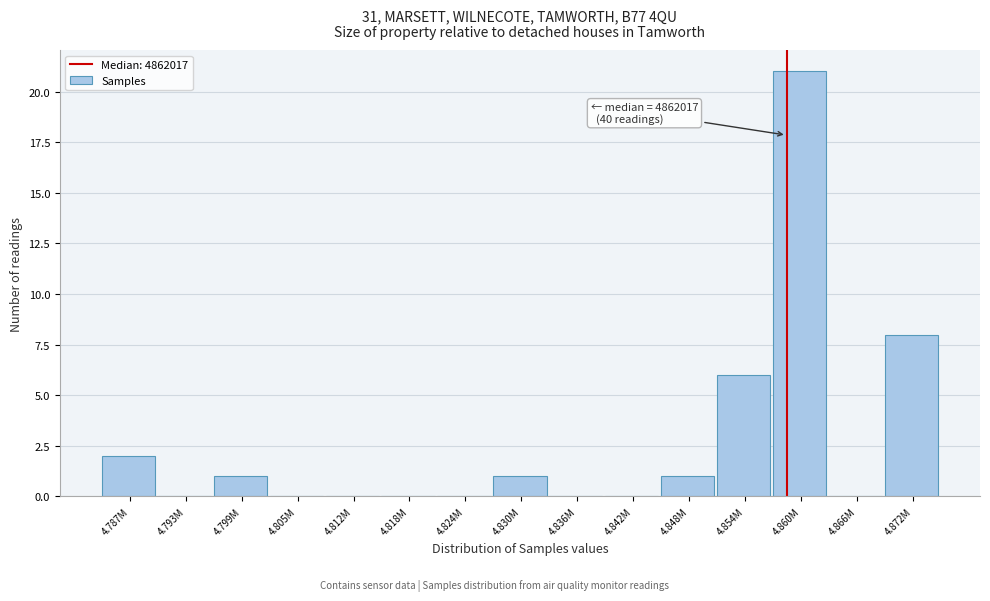

Reading left to right, transcribe all the data shown in this chart.

4.787M=2	4.793M=0	4.799M=1	4.805M=0	4.812M=0	4.818M=0	4.824M=0	4.830M=1	4.836M=0	4.842M=0	4.848M=1	4.854M=6	4.860M=21	4.866M=0	4.872M=8